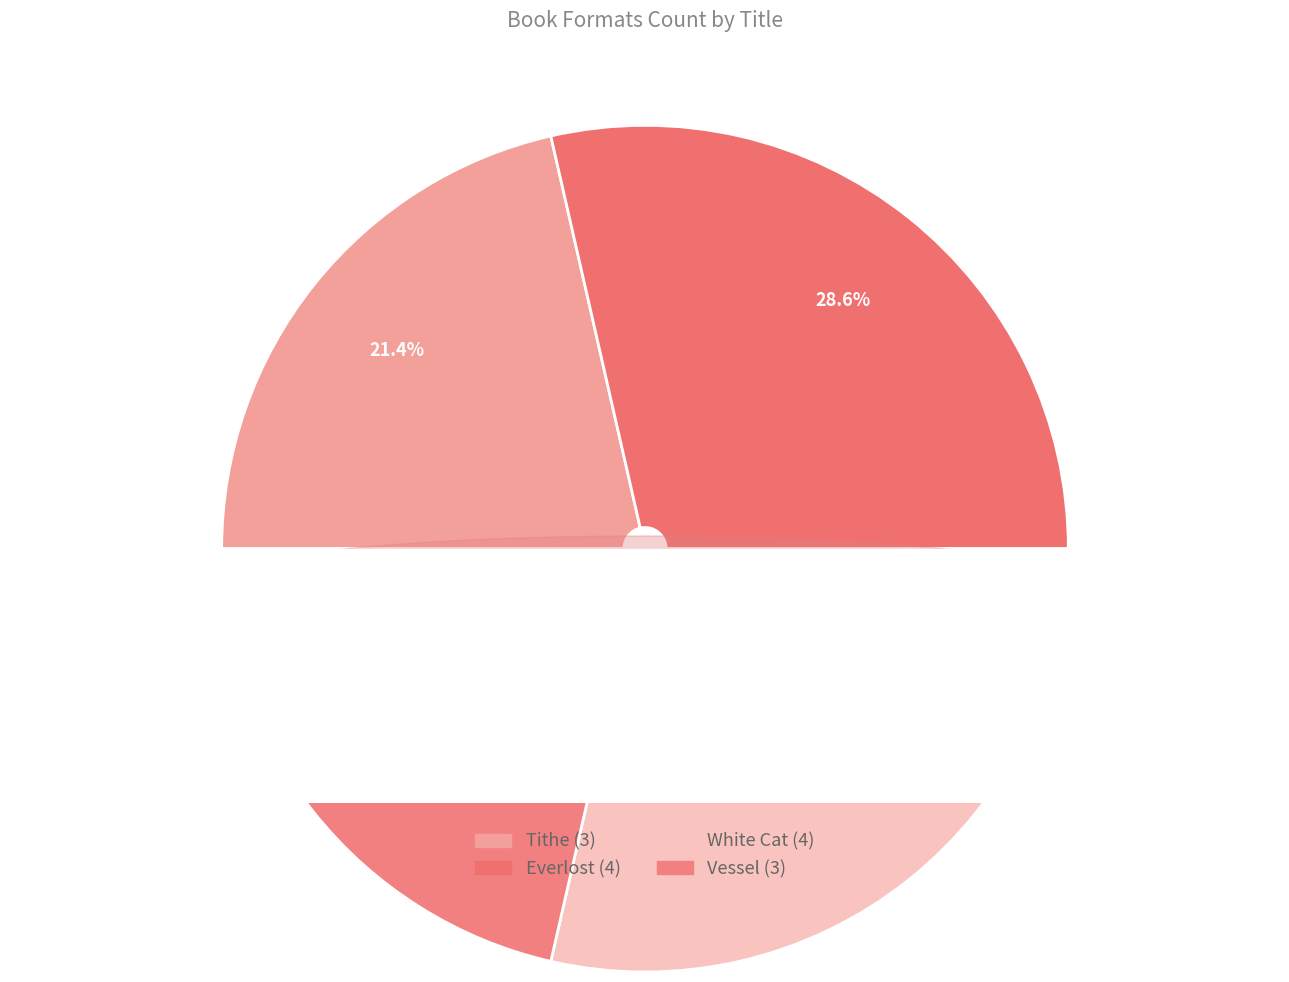

To the nearest percent, what portion does White Cat represent?

29%